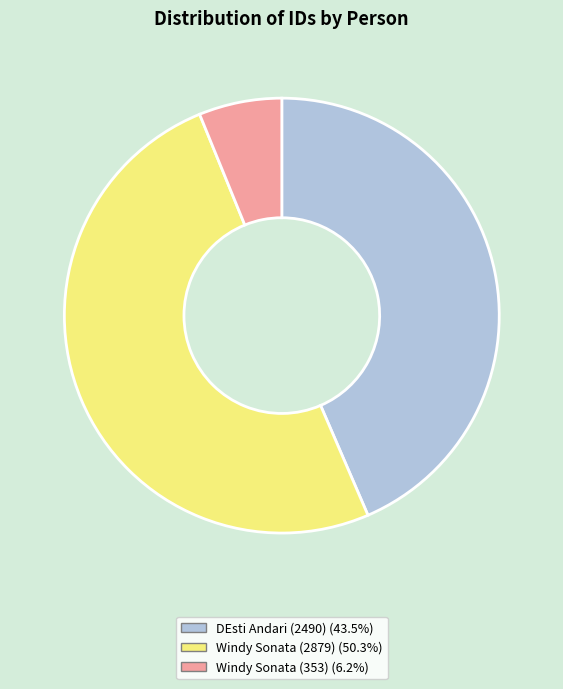

Rank the categories by value from lowest to highest.

Windy Sonata (353), DEsti Andari (2490), Windy Sonata (2879)